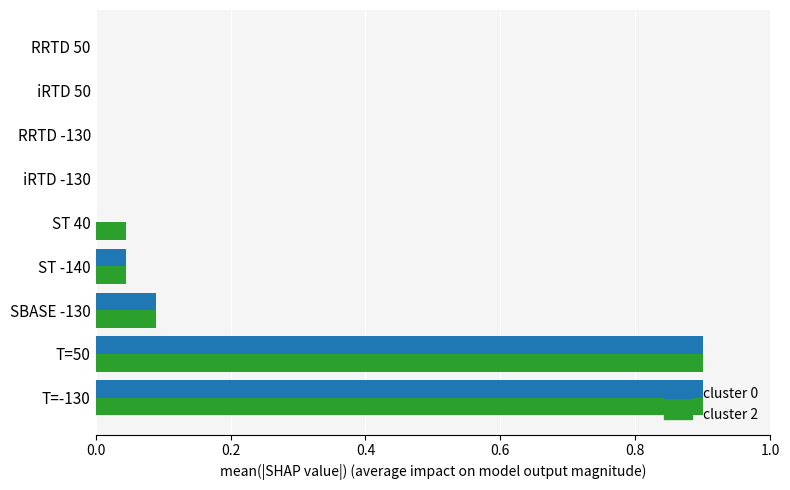

How many data points does each series have?

9